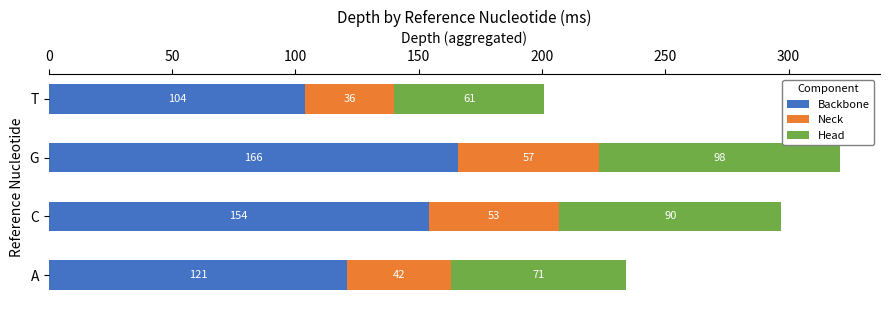

At which label does Backbone reach its peak?

G